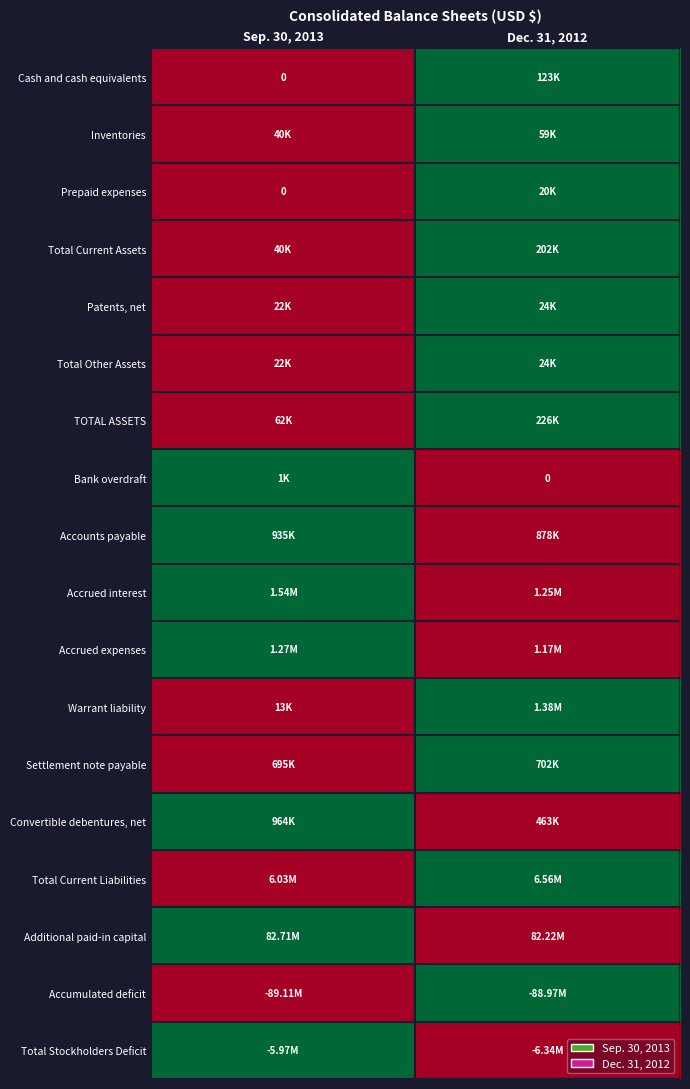

Is it true that Inventories equals 0 at Sep. 30, 2013?

True